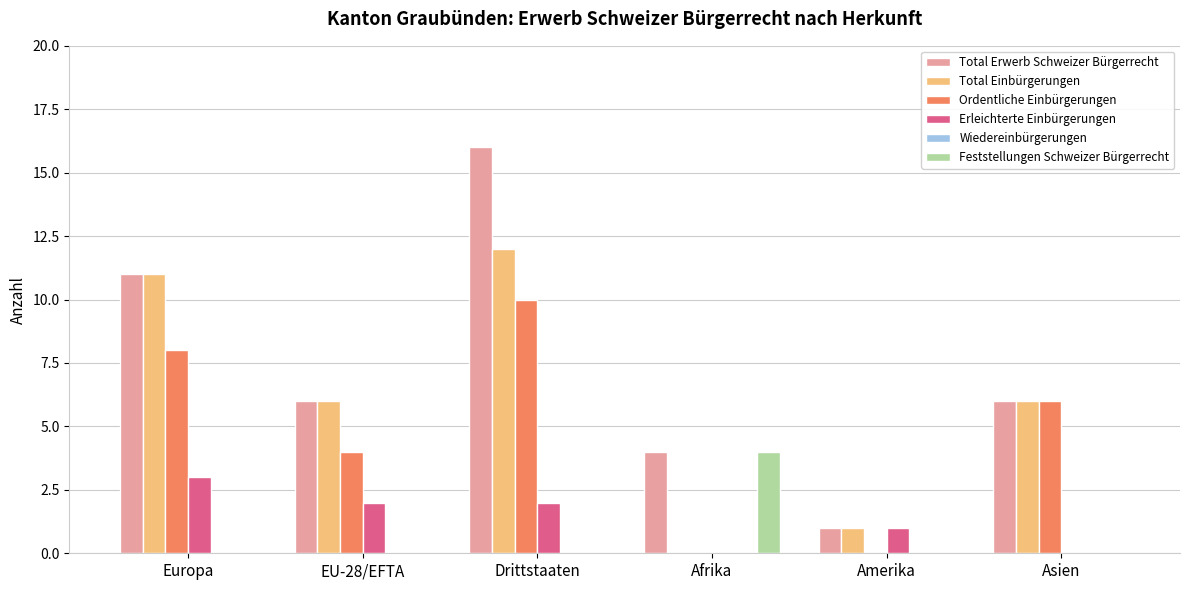

Which category has the highest value in the Ordentliche Einbürgerungen series?

Drittstaaten